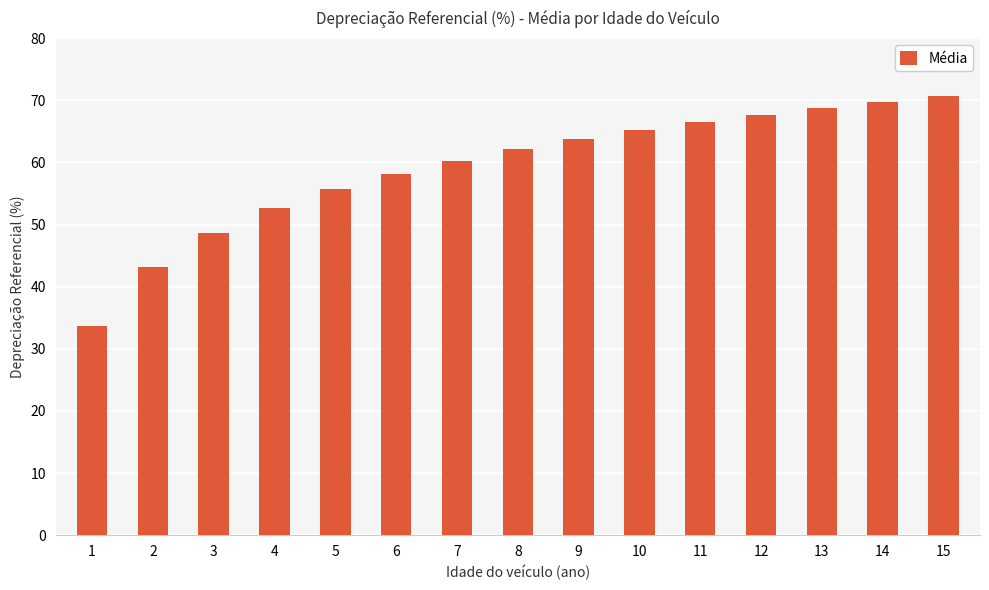

Reading right to left, extract all data points from this chart.

70.7	69.8	68.8	67.7	66.5	65.2	63.7	62.1	60.3	58.2	55.7	52.6	48.7	43.1	33.6